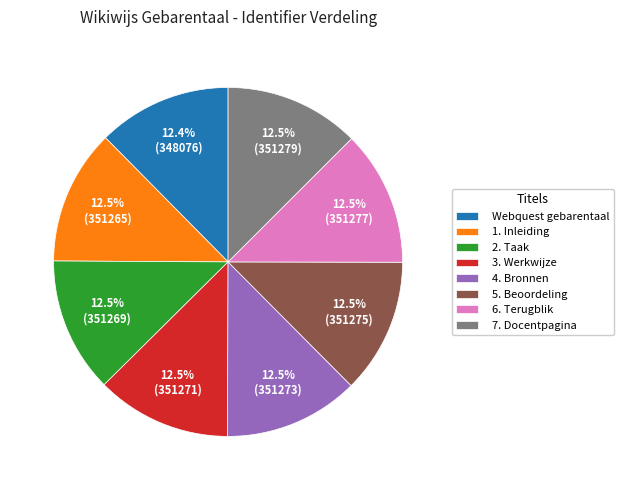

Does 3. Werkwijze account for over 50% of the chart?

No